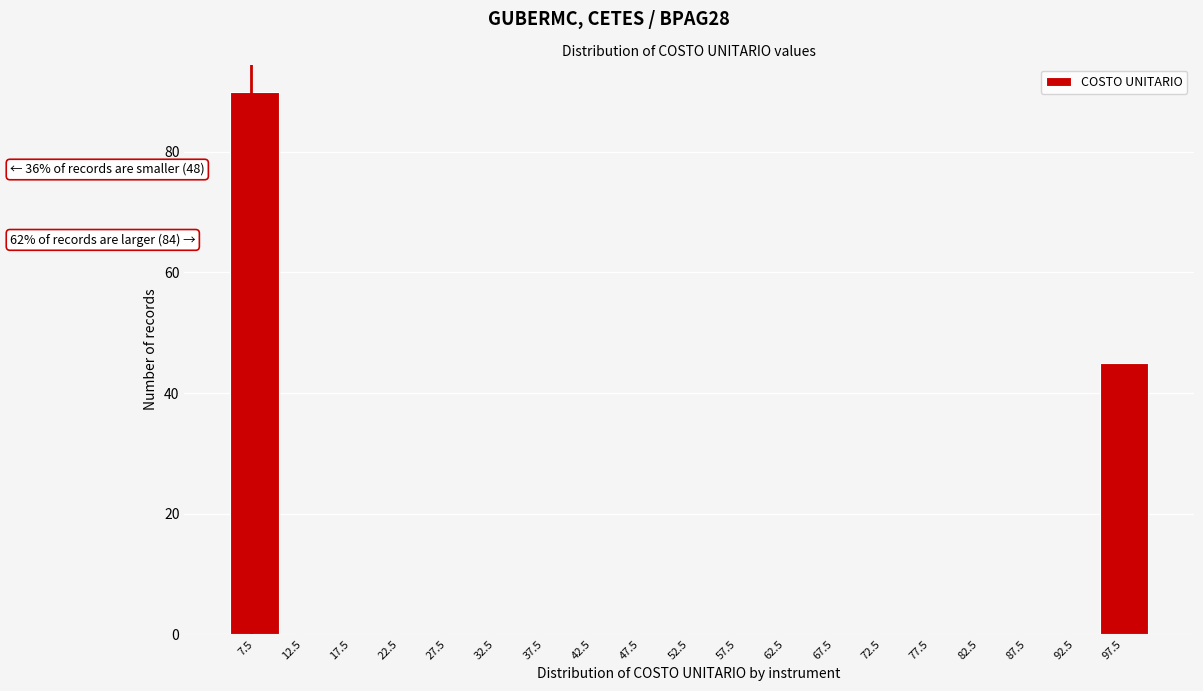

Reading left to right, list all the values displayed in this chart.

7.5=90	12.5=0	17.5=0	22.5=0	27.5=0	32.5=0	37.5=0	42.5=0	47.5=0	52.5=0	57.5=0	62.5=0	67.5=0	72.5=0	77.5=0	82.5=0	87.5=0	92.5=0	97.5=45